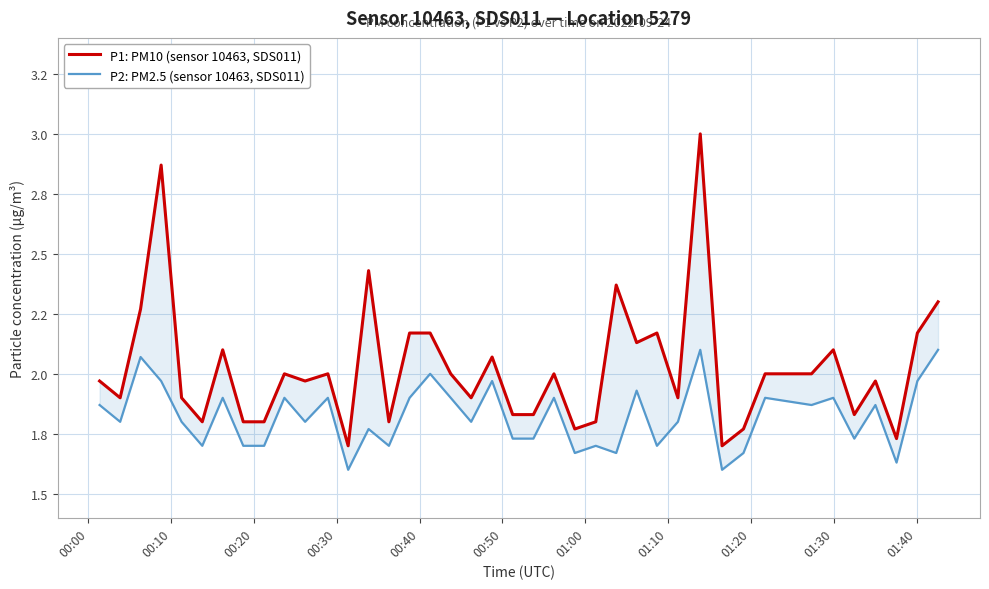

True or false: P1: PM10 (sensor 10463, SDS011) has a value of 0.9 at 37.

False